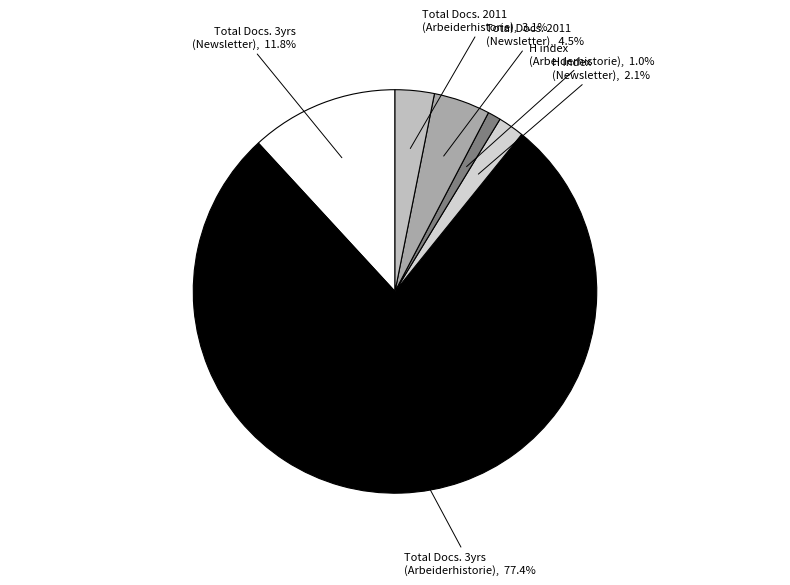

Count the number of slices in the pie.

6